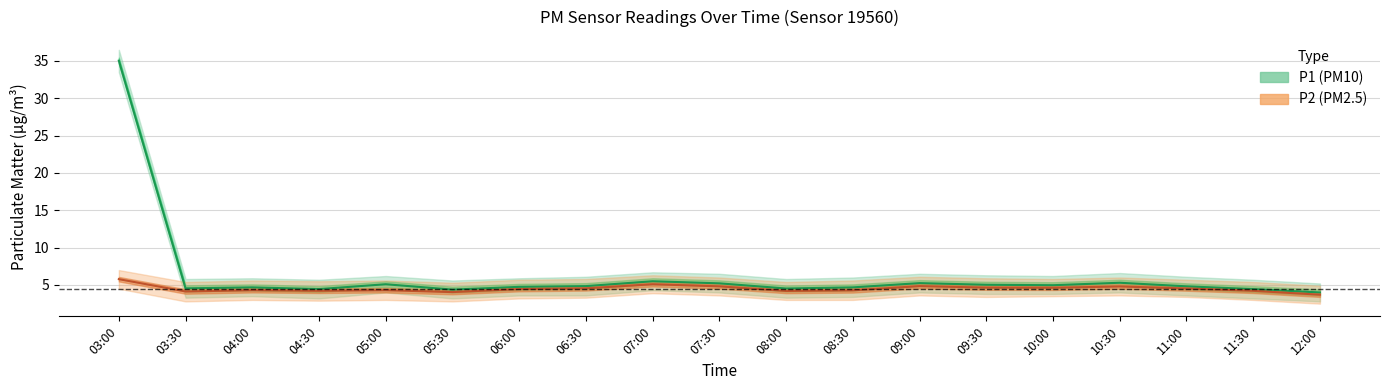

The P1 series shows 4.4 at 05:30. True or false?

True